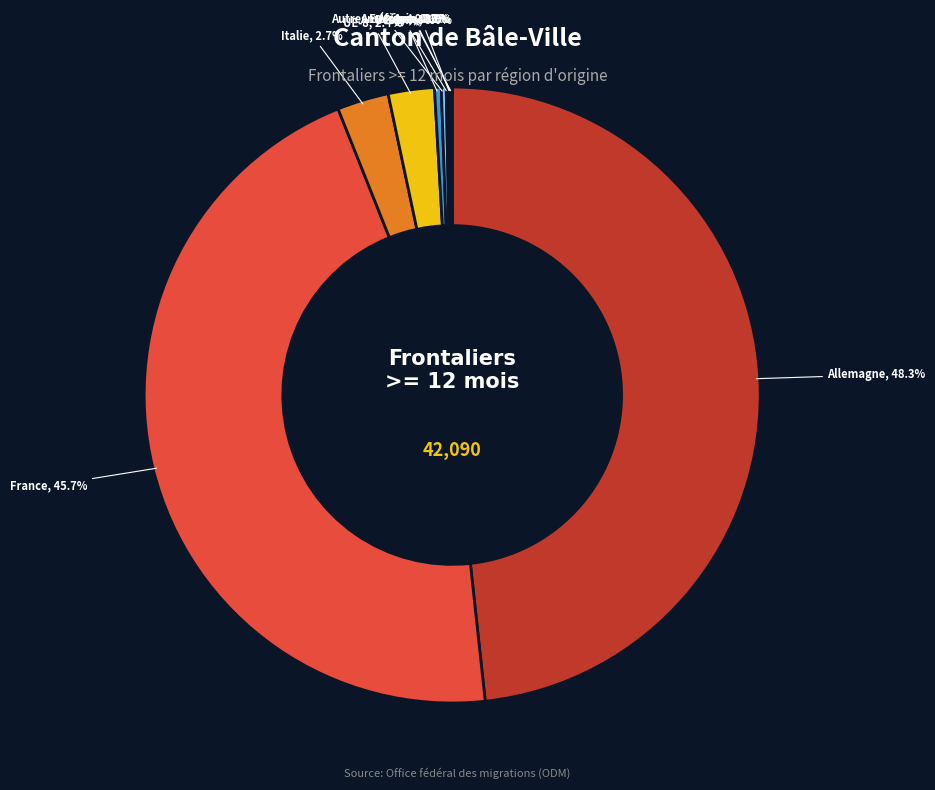

Does any single category account for the majority?

No